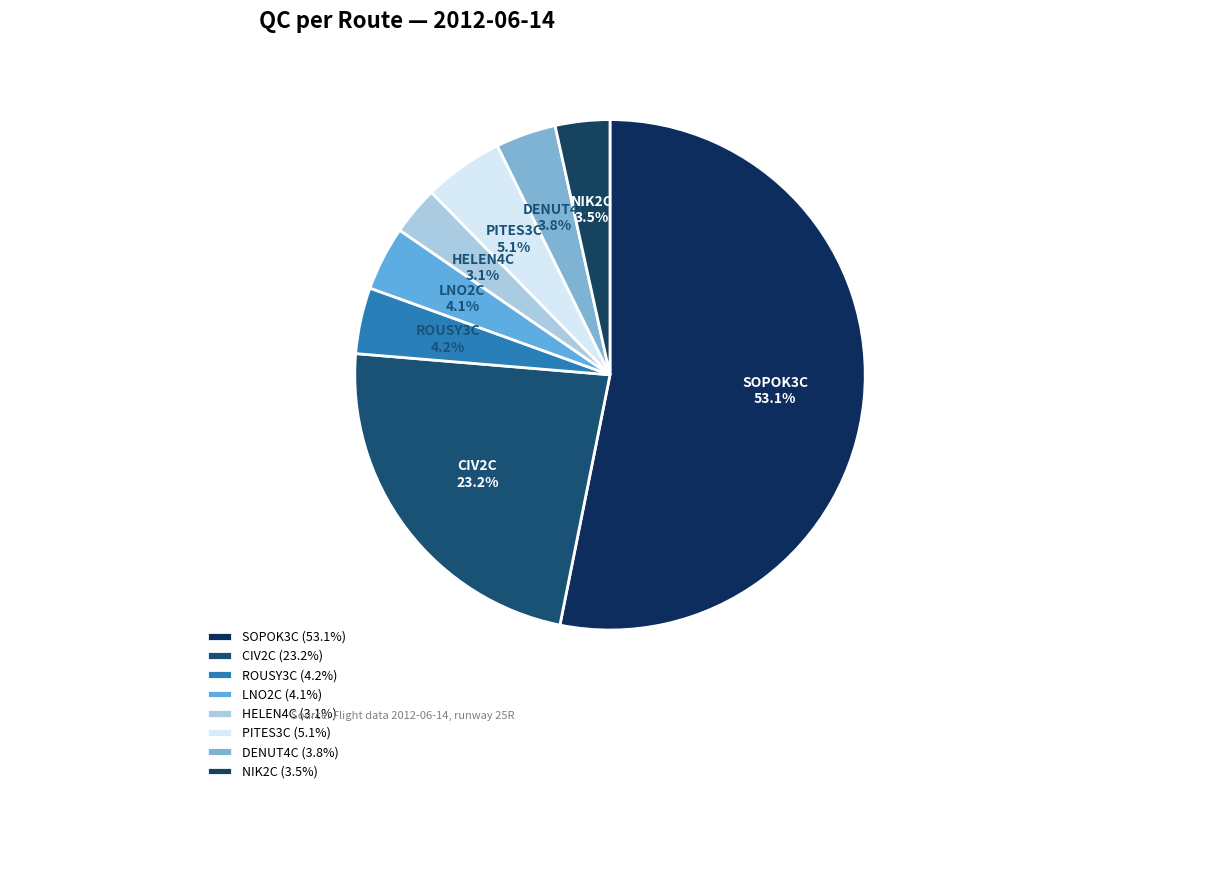

Which has a higher value, SOPOK3C or CIV2C?

SOPOK3C